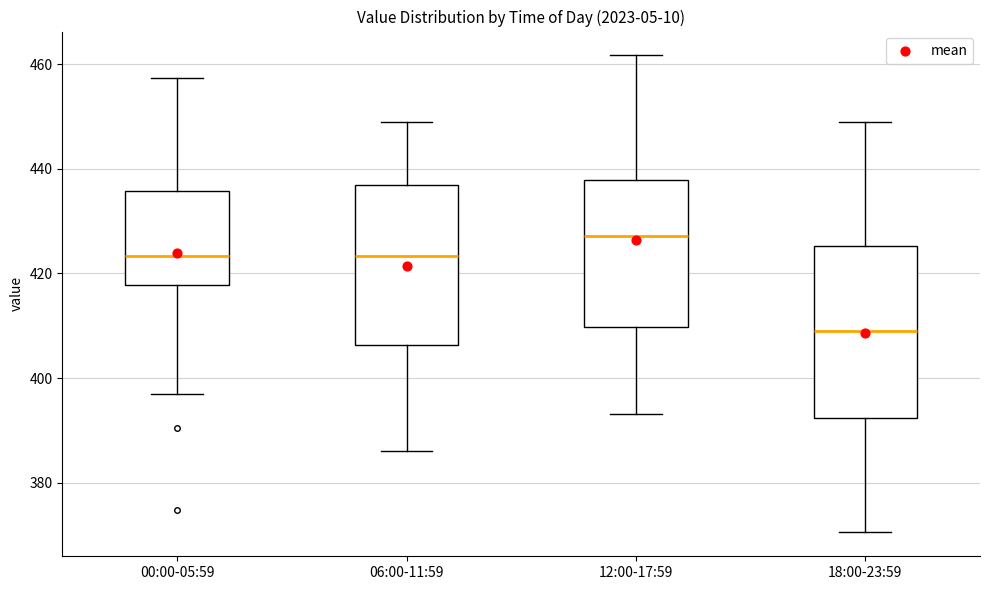

Which box is the tallest, from its lower edge to its upper edge?

18:00-23:59